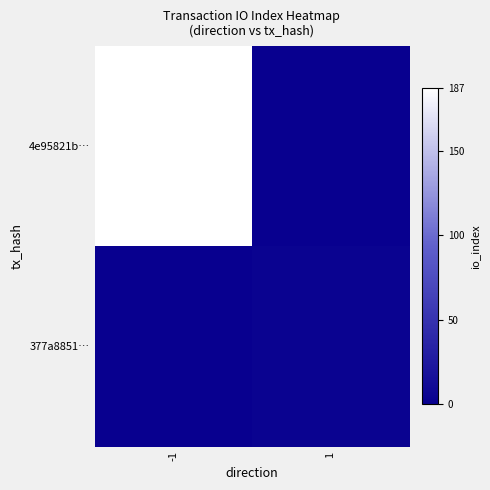

What is the difference between the highest and lowest values at 1?

3